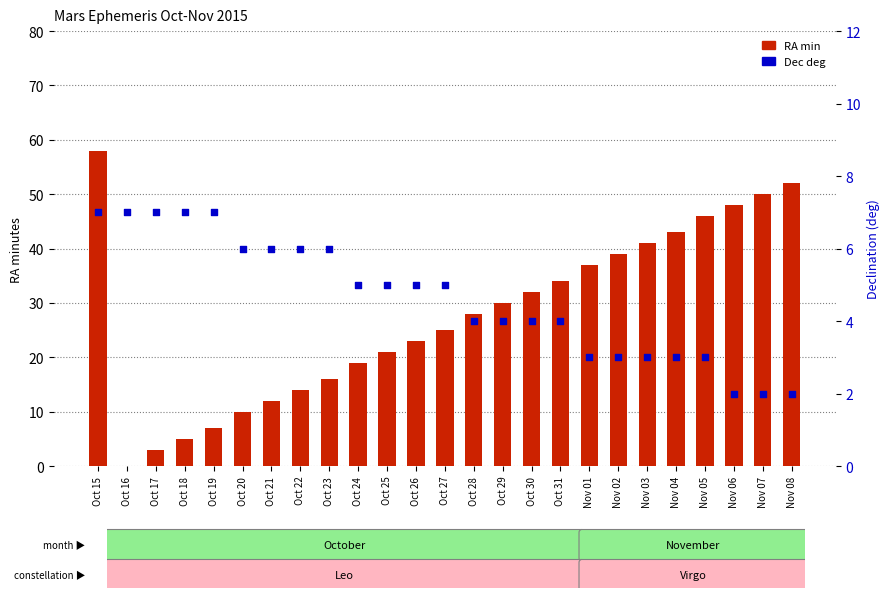

What are all the series names shown in the legend?

RA min, Dec deg